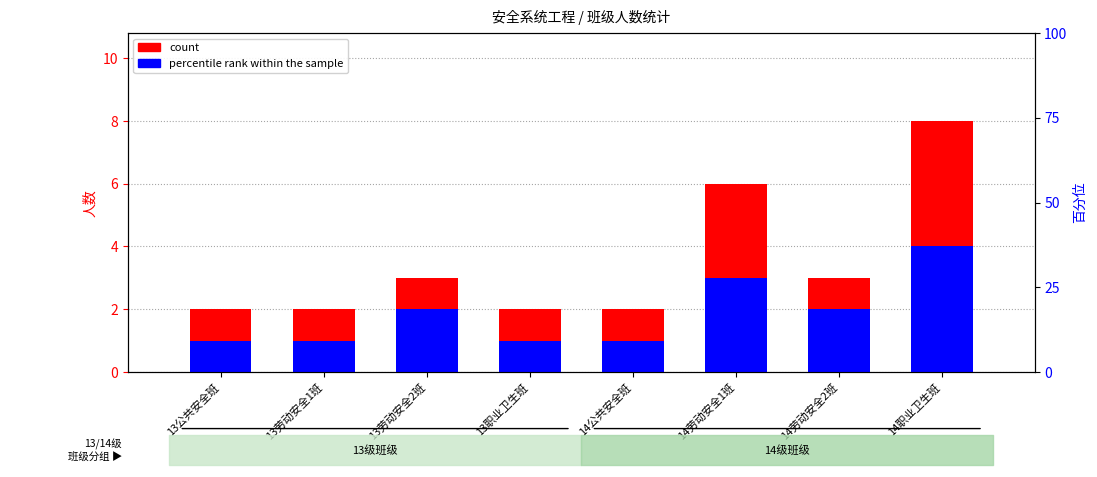

The value of count at 13劳动安全2班 is 3. True or false?

True